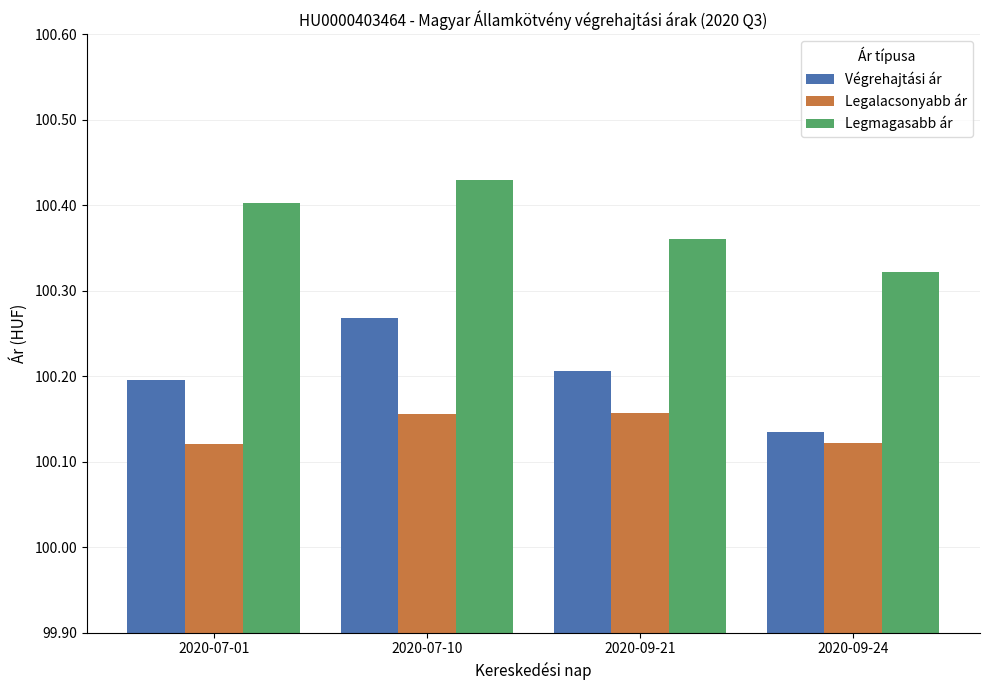

At which category does the chart reach its peak across all series?

2020-07-10